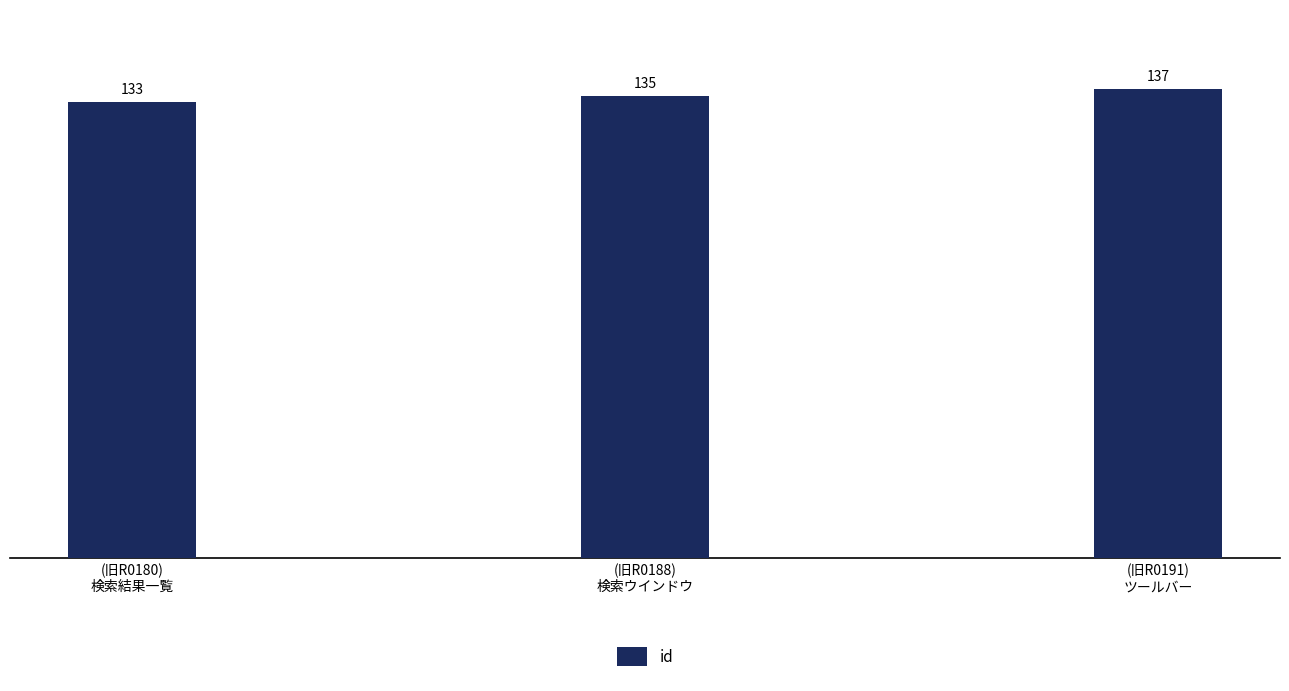

List the labels in order of value, largest first.

(旧R0191)
ツールバー, (旧R0188)
検索ウインドウ, (旧R0180)
検索結果一覧